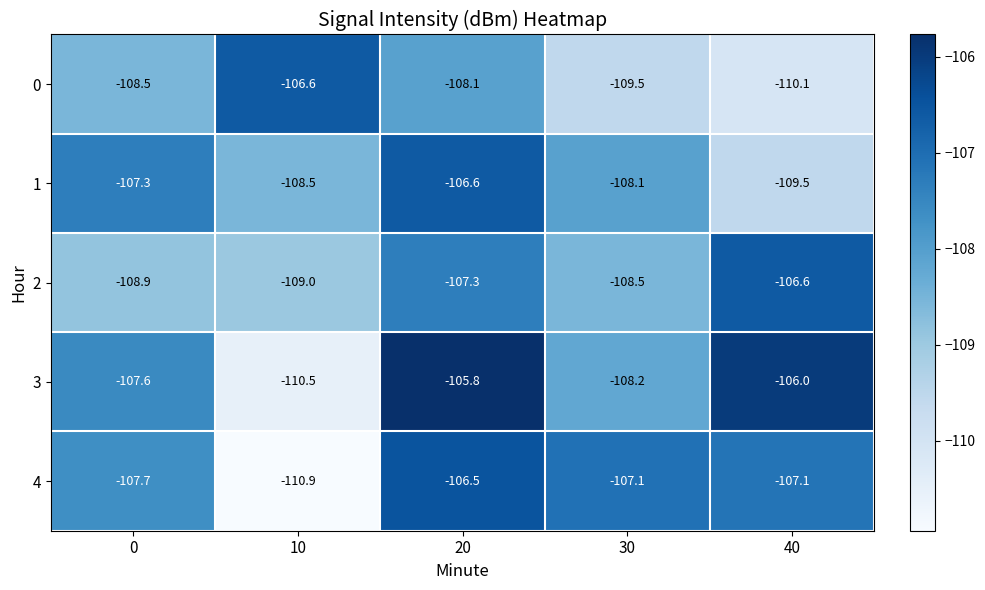

Which series changed the most between 10 and 20?

3